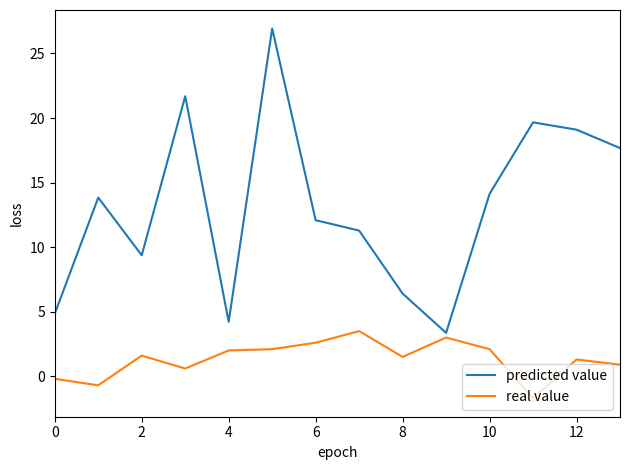

Which series has the largest range (max minus min)?

predicted value